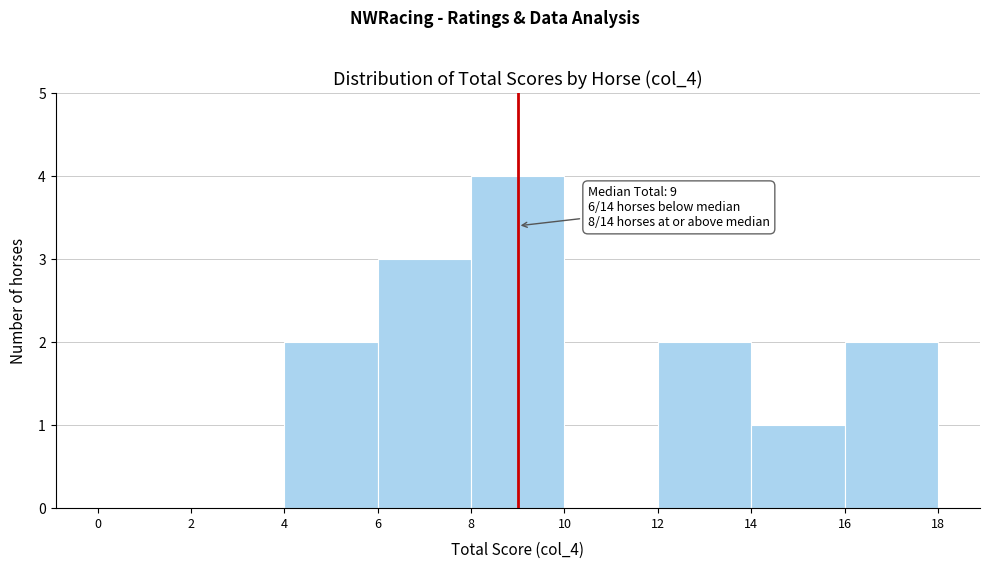

Which range on the x-axis has the tallest bar?

8 to 10